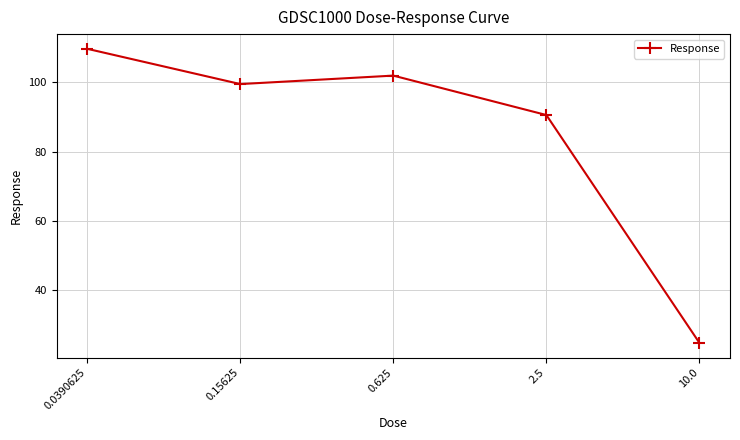

What is the average value?

85.3